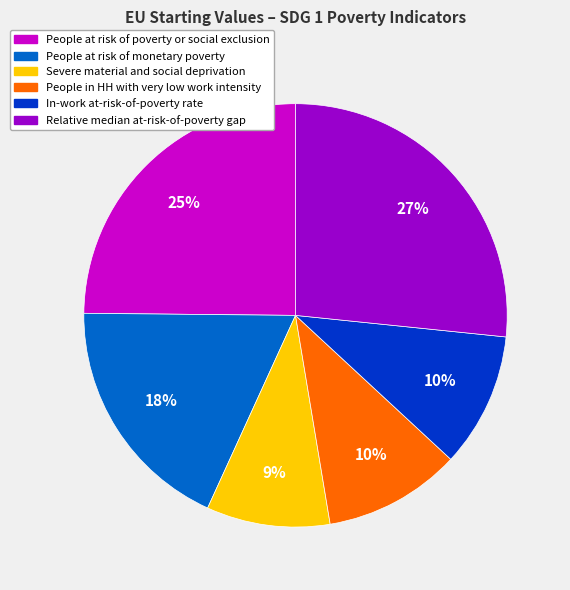

To the nearest percent, what is the combined percentage of Relative median at-risk-of-poverty gap and People in HH with very low work intensity?

37%